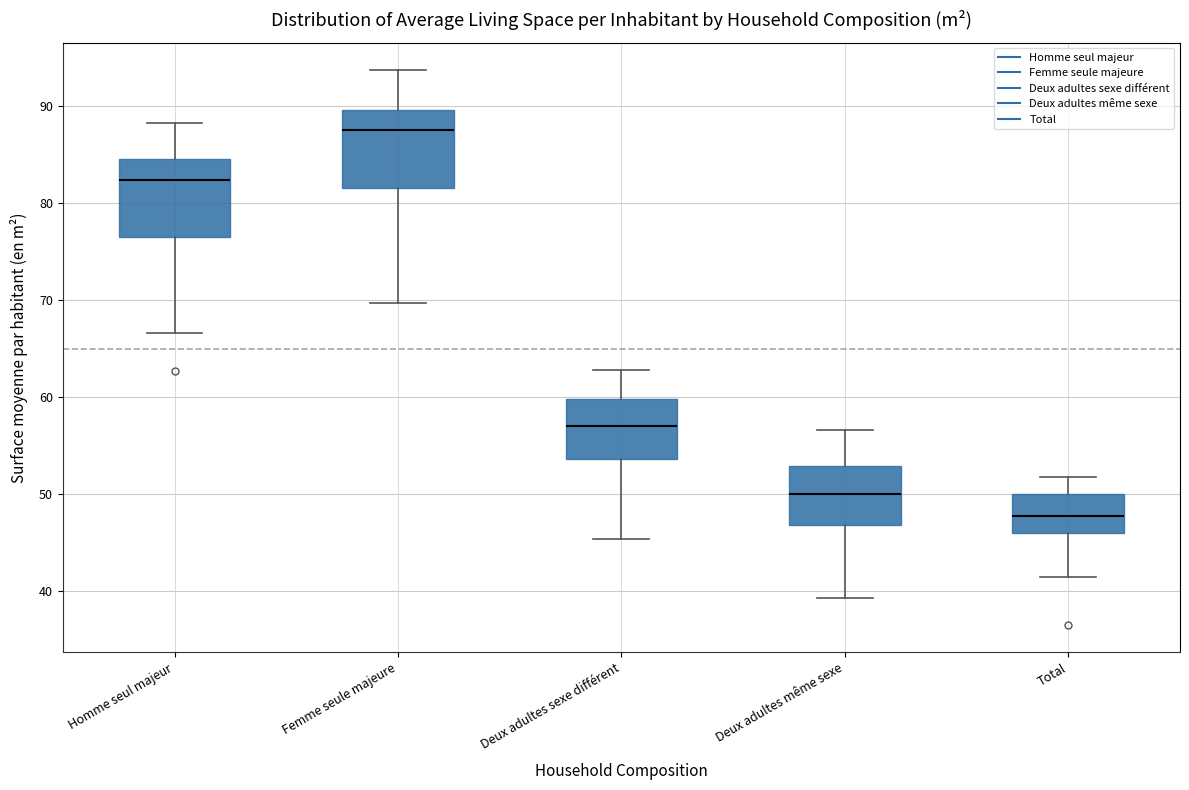

Which box's median line is the lowest?

Total